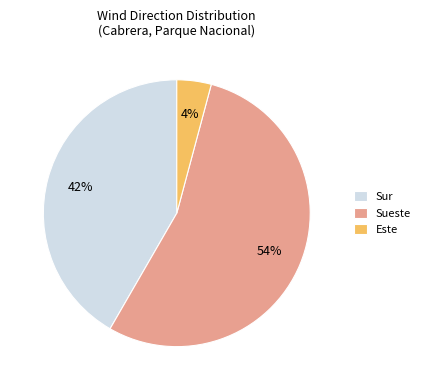

Combined, do Sur and Sueste account for over 50%?

Yes